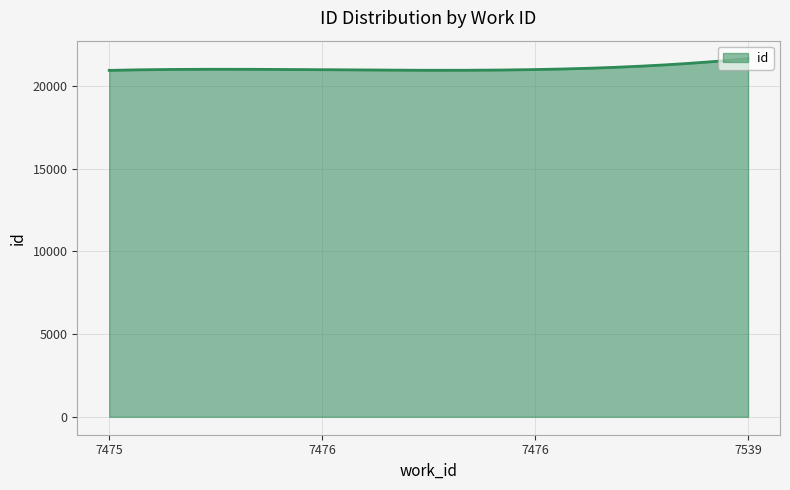

Does the chart have visible grid lines?

Yes